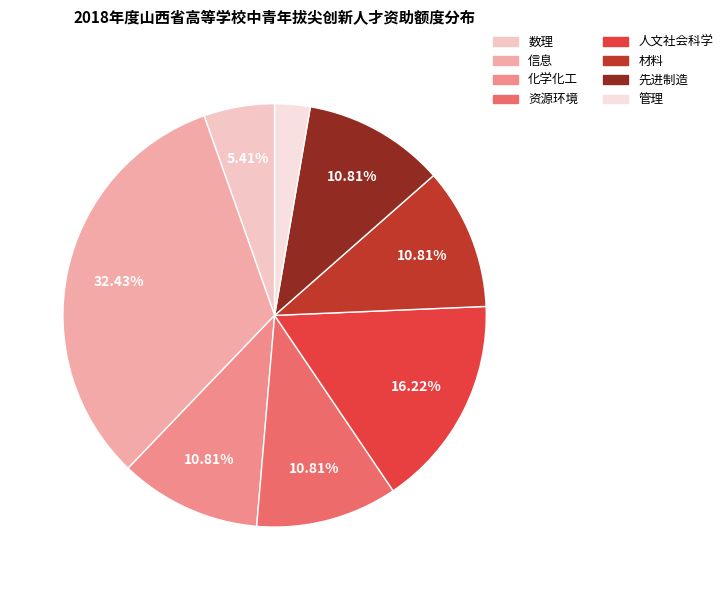

Does 人文社会科学 account for over 50% of the chart?

No